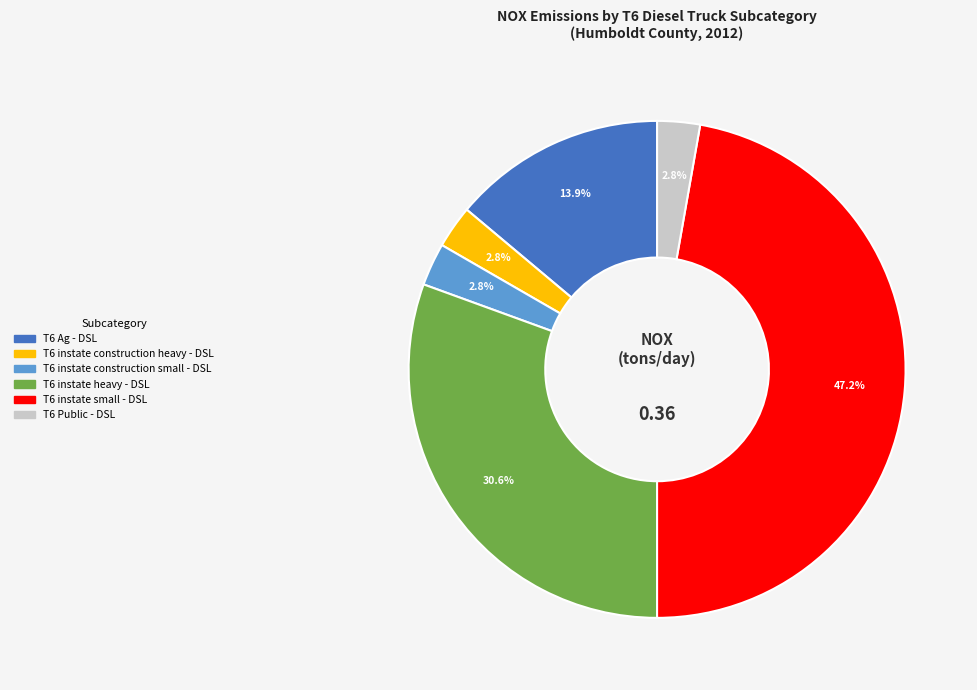

How many segments does this pie chart have?

6